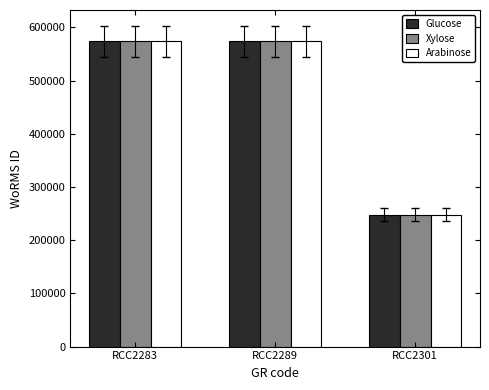

Is the value of Arabinose at RCC2289 greater than the value of Xylose at RCC2301?

Yes